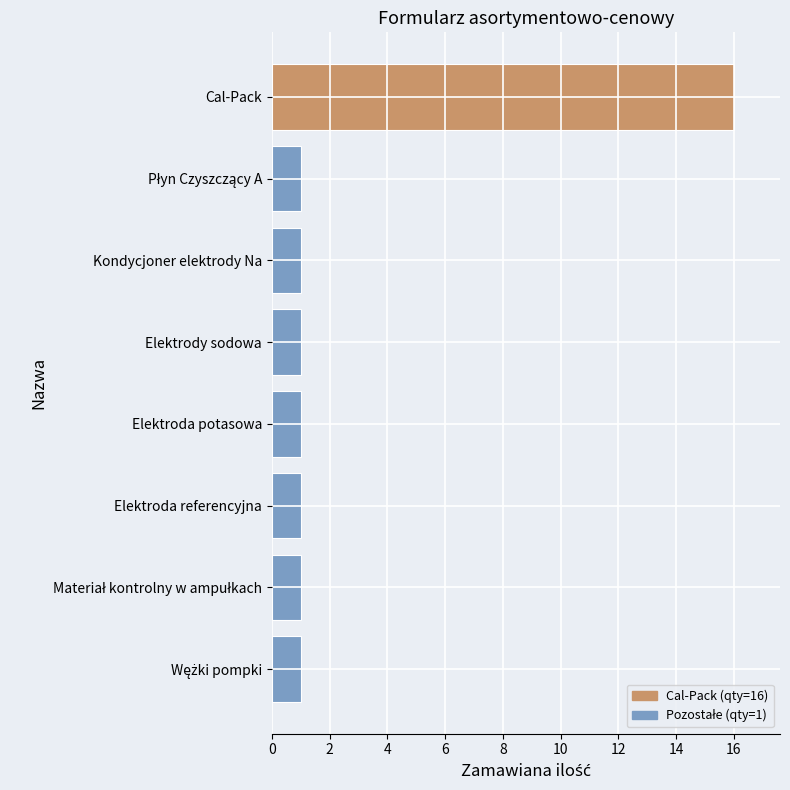

What position from the top is Elektroda referencyjna?

6